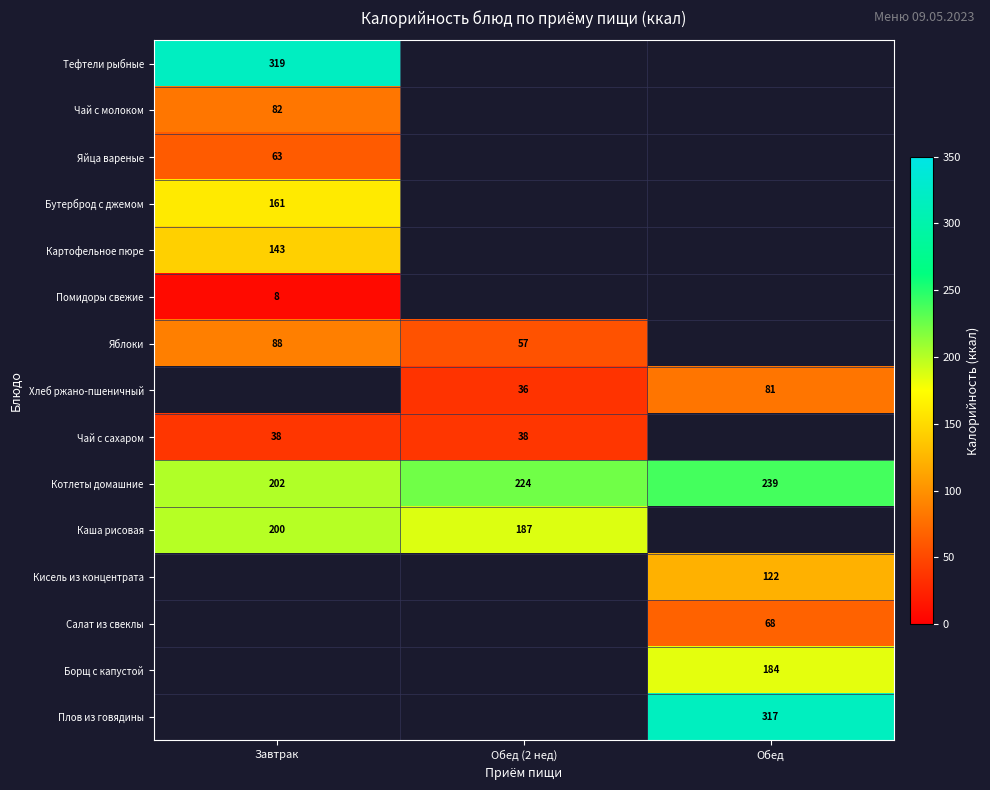

Is the value of Кисель из концентрата at Обед greater than the value of Бутерброд с джемом at Завтрак?

No